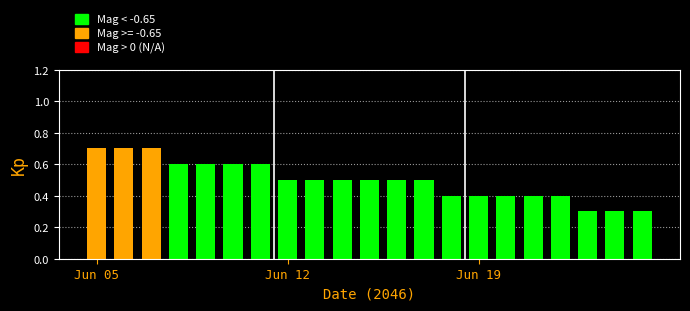

What is the average value?

0.5